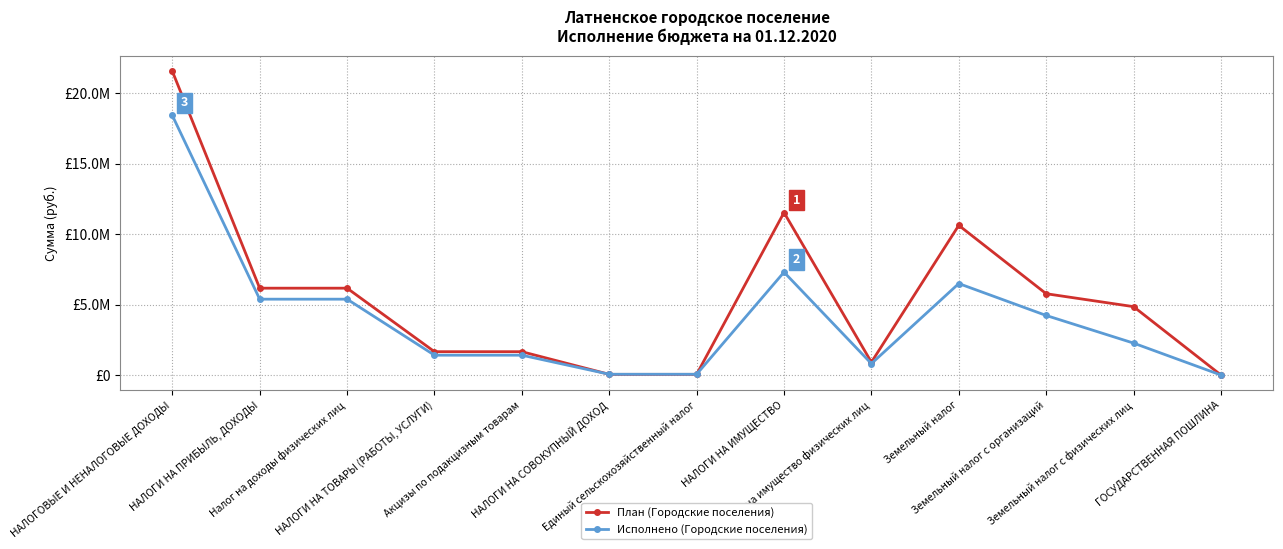

Which category has the highest value in the План (Городские поселения) series?

НАЛОГОВЫЕ И НЕНАЛОГОВЫЕ ДОХОДЫ